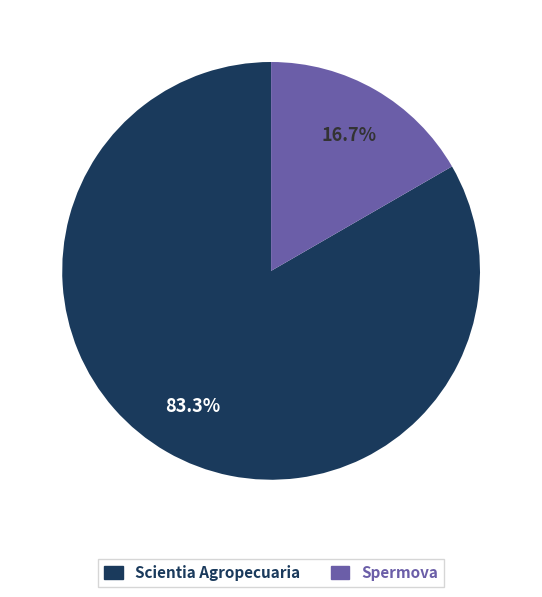

What is the smallest slice in the pie chart?

Spermova